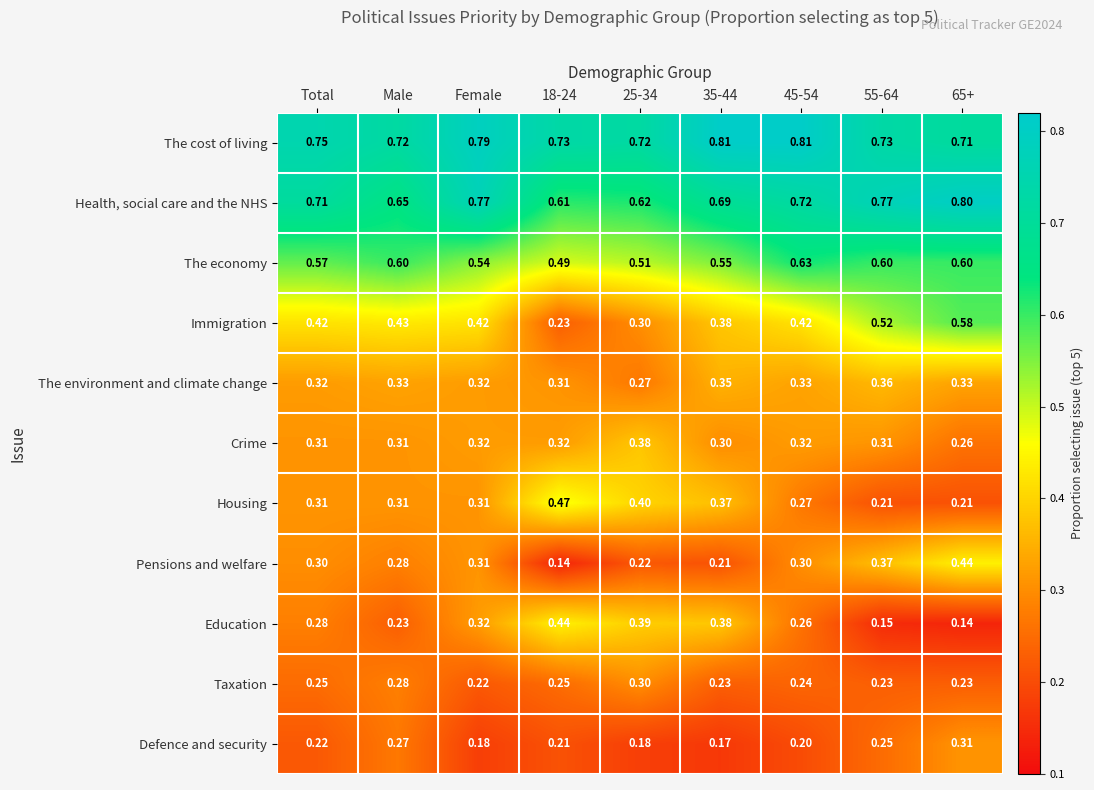

Rank the series at 18-24 from highest to lowest value.

The cost of living, Health, social care and the NHS, The economy, Housing, Education, Crime, The environment and climate change, Taxation, Immigration, Defence and security, Pensions and welfare